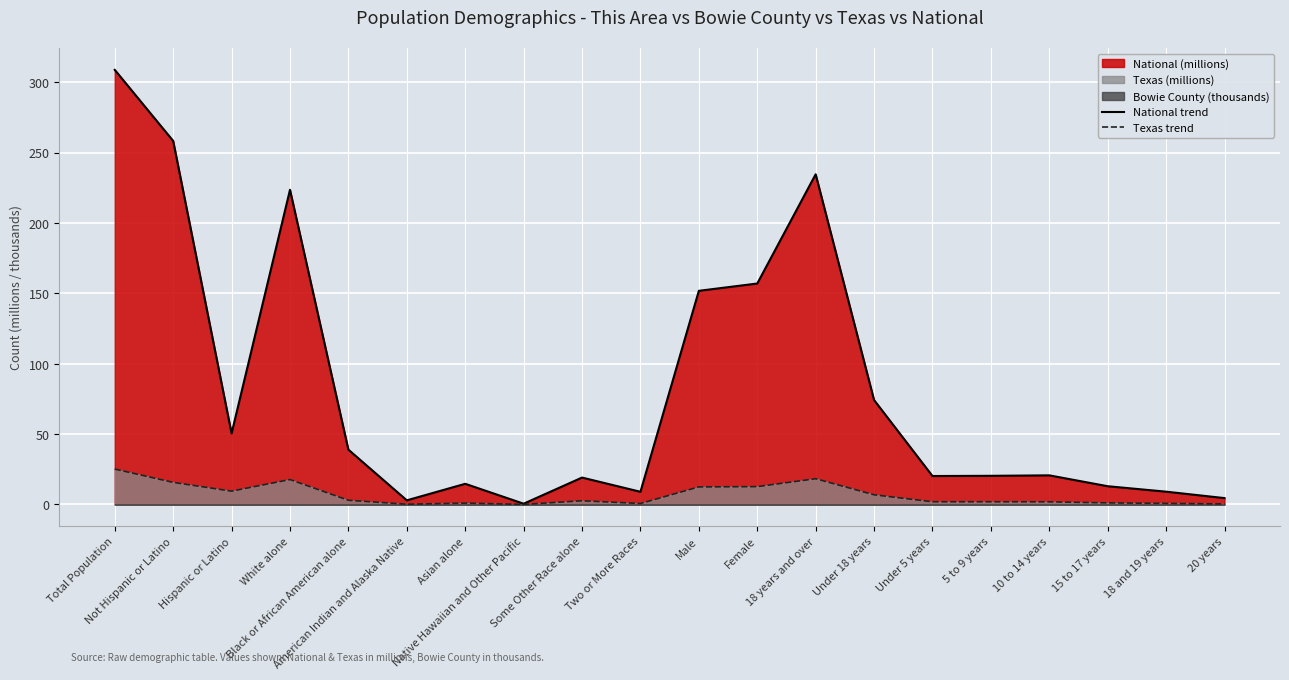

Reading right to left, transcribe all the data shown in this chart.

National trend: 4.5	9.1	13.0	20.7	20.3	20.2	74.2	234.6	157.0	151.8	9.0	19.1	0.5	14.7	2.9	38.9	223.6	50.5	258.3	308.7
Texas trend: 0.4	0.8	1.1	1.9	1.9	1.9	6.9	18.3	12.7	12.5	0.7	2.6	0.0	1.0	0.2	3.0	17.7	9.5	15.7	25.1